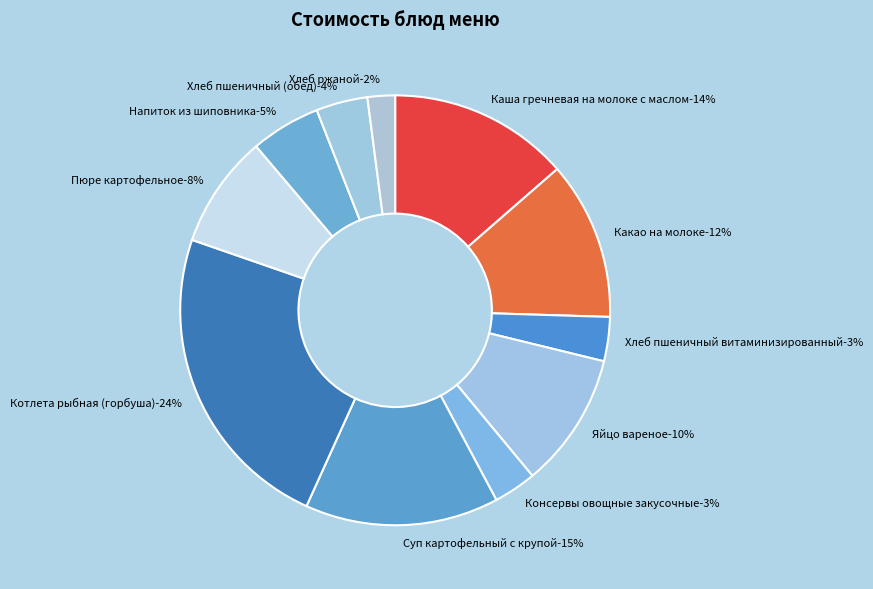

What is the smallest slice in the pie chart?

Хлеб ржаной